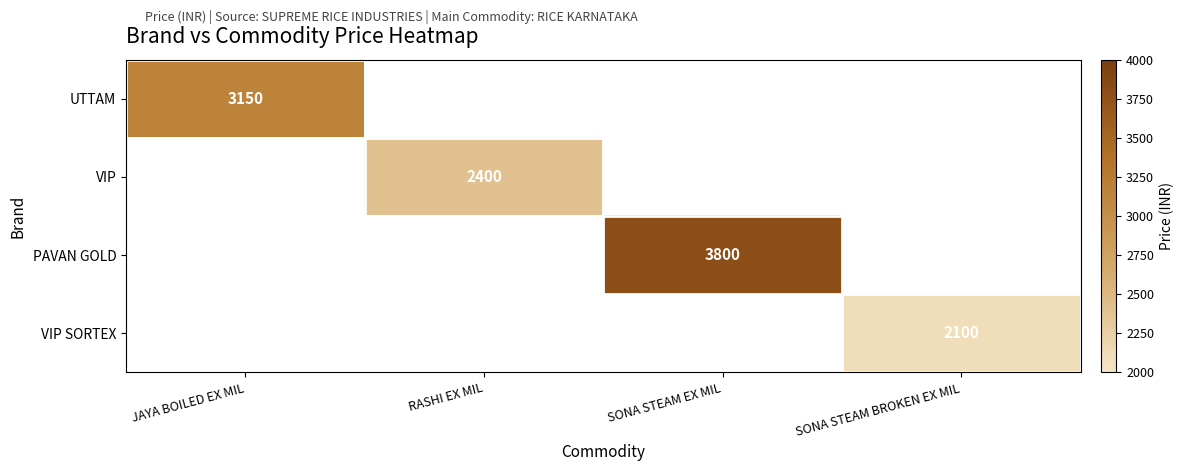

The value of UTTAM at JAYA BOILED EX MIL is 3150. True or false?

True